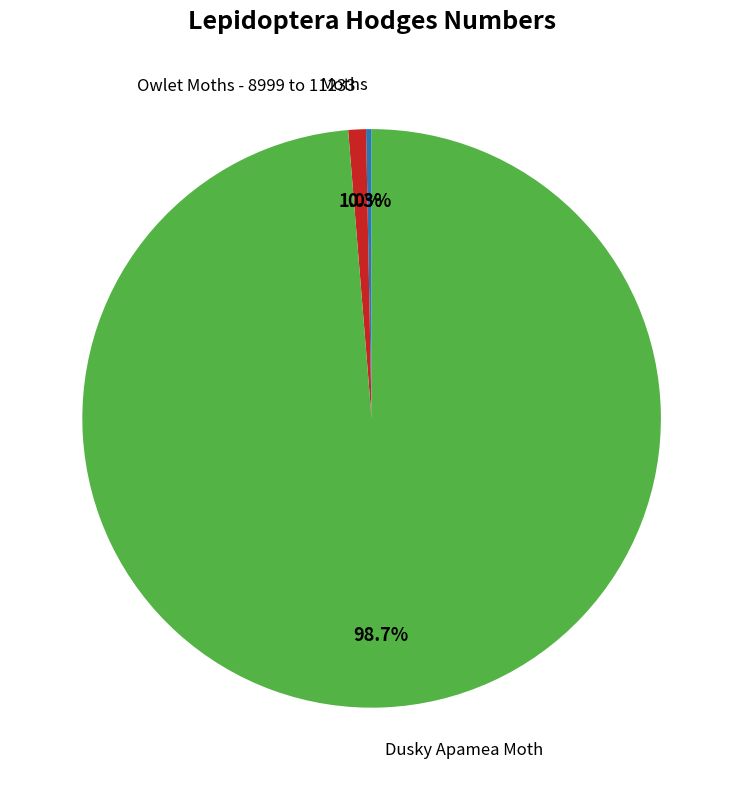

The Owlet Moths - 8999 to 11233 slice represents 15% of the pie. True or false?

False